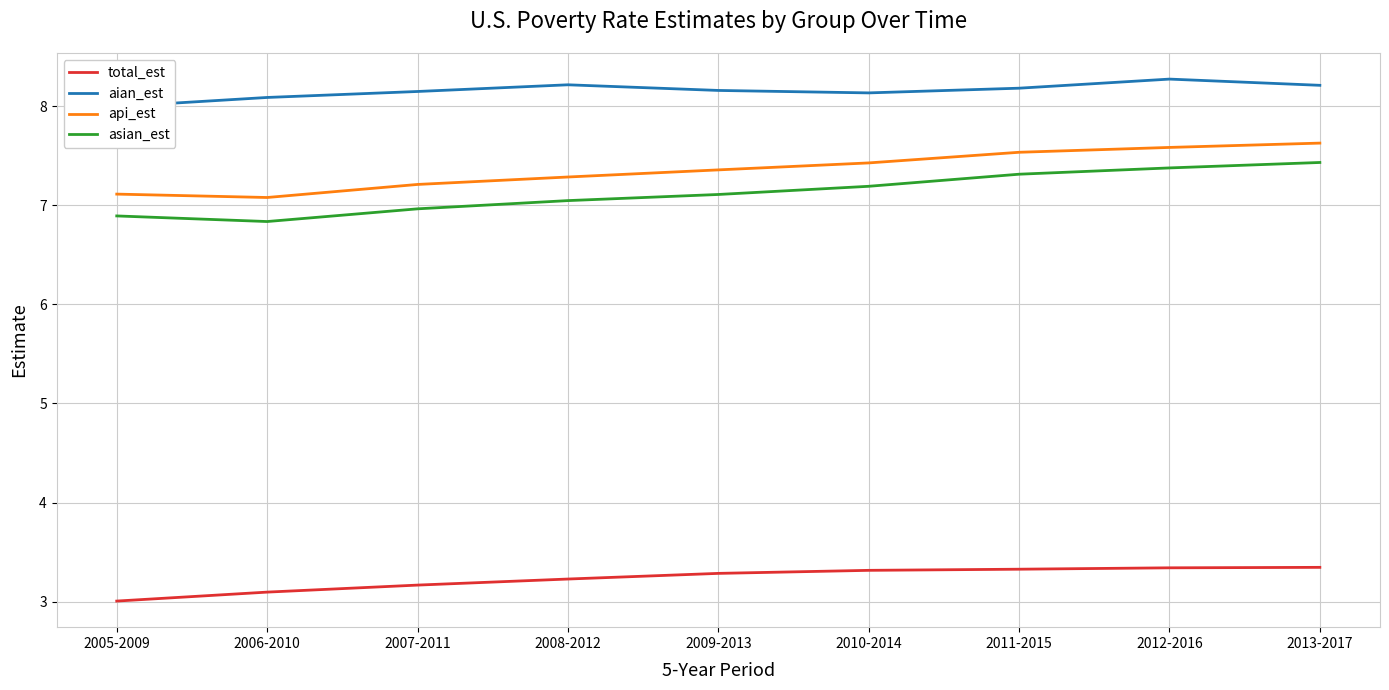

At which category is the sum across all series the highest?

2013-2017